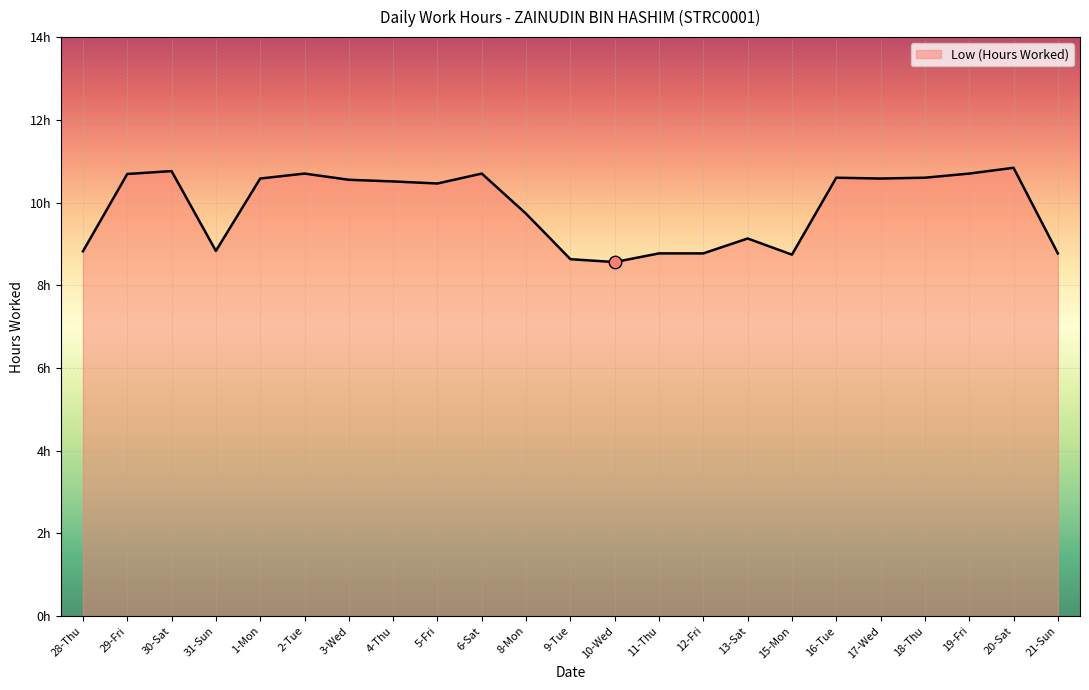

Which has a higher value, 1-Mon or 9-Tue?

1-Mon